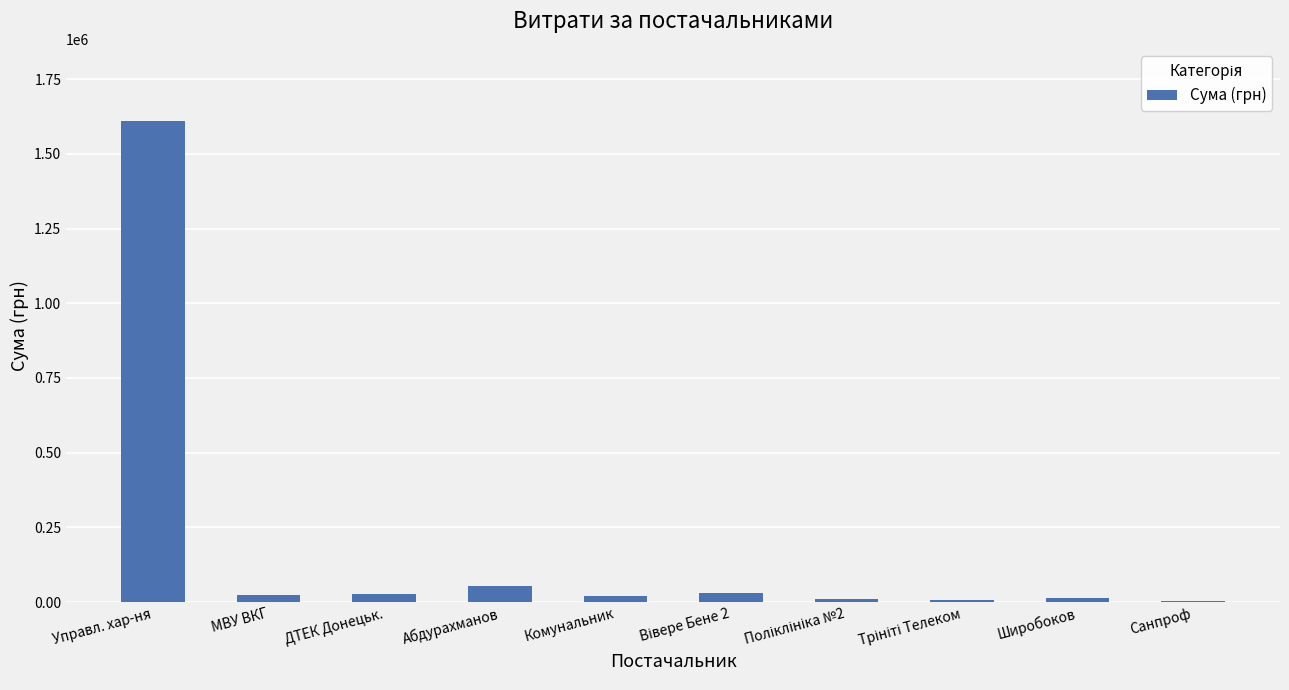

Between Широбоков and Абдурахманов, which is larger?

Абдурахманов